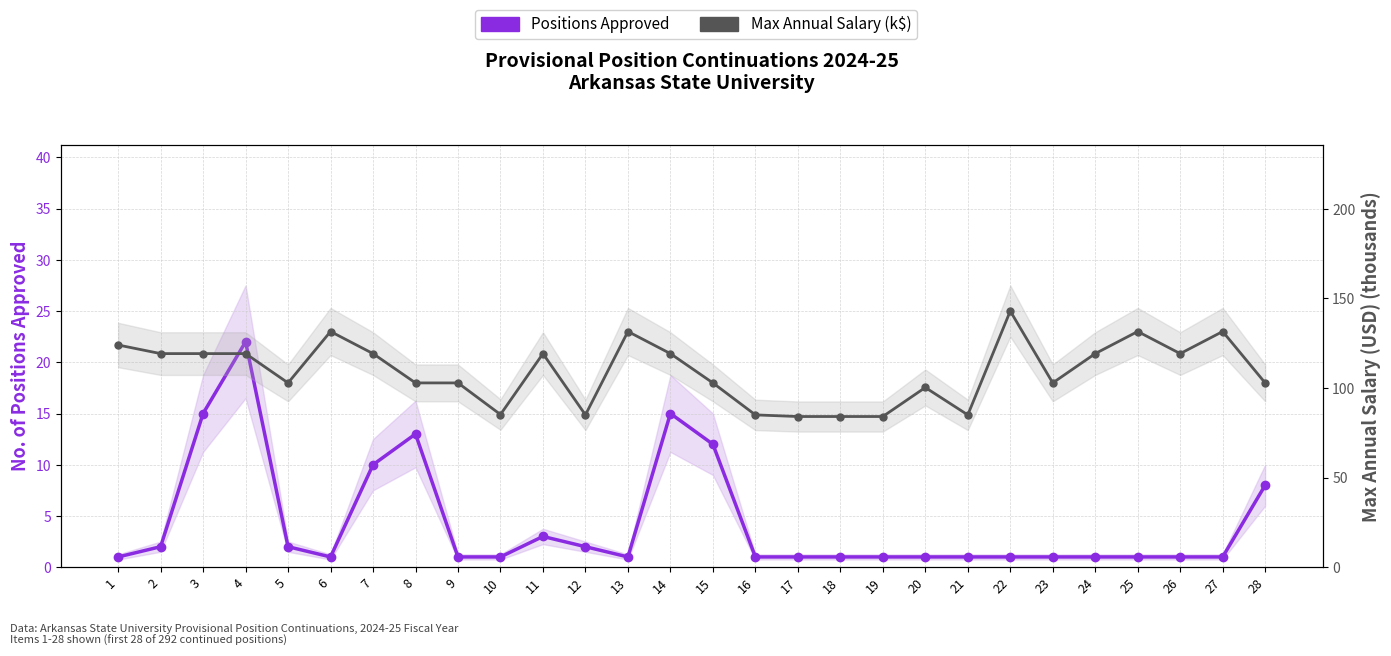

Which series has the largest total across all categories?

Max Annual Salary (k$)